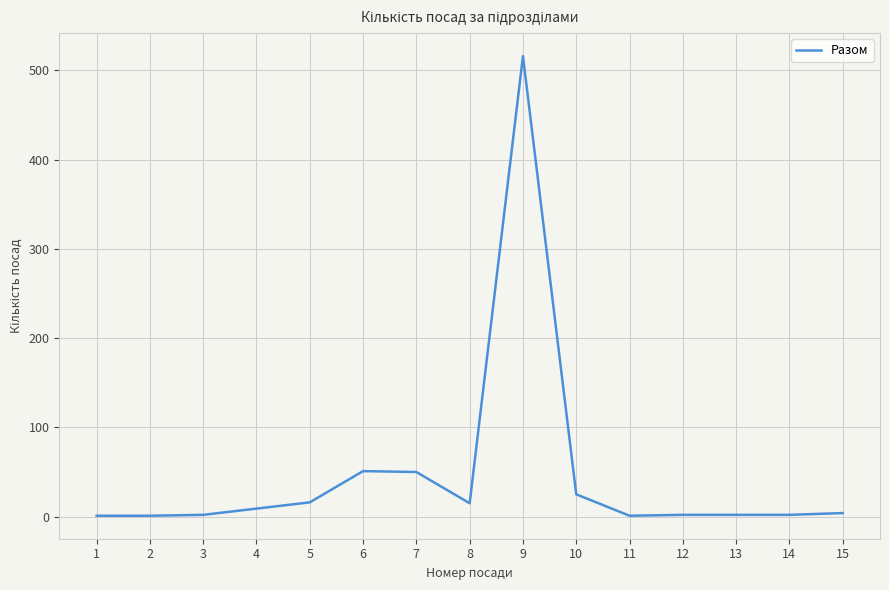

What is the change in value from 7 to 13?

-48